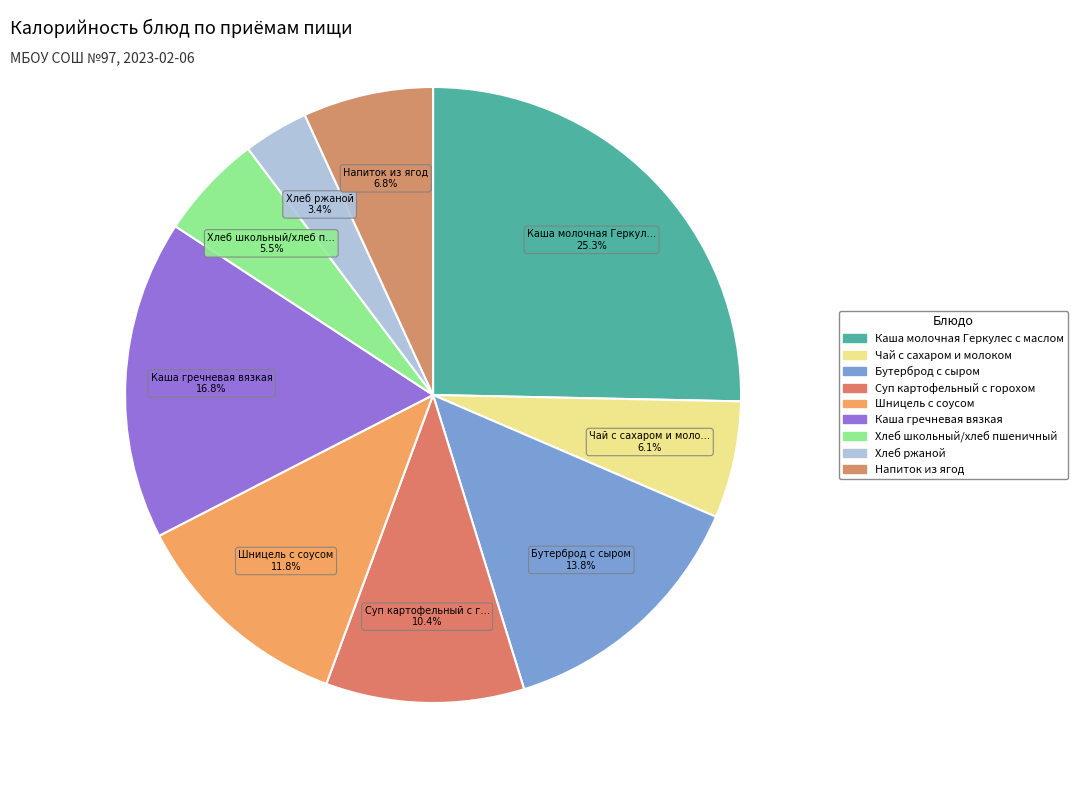

To the nearest percent, what is the difference between the largest and smallest slice percentages?

22%